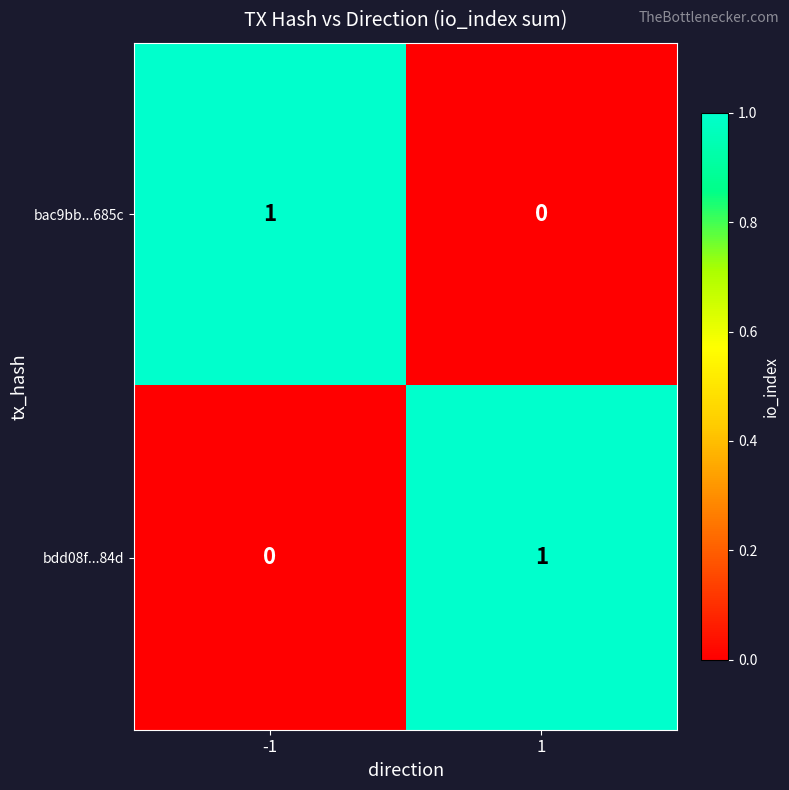

Is the value of bdd08f...84d at 1 greater than the value of bac9bb...685c at 1?

Yes